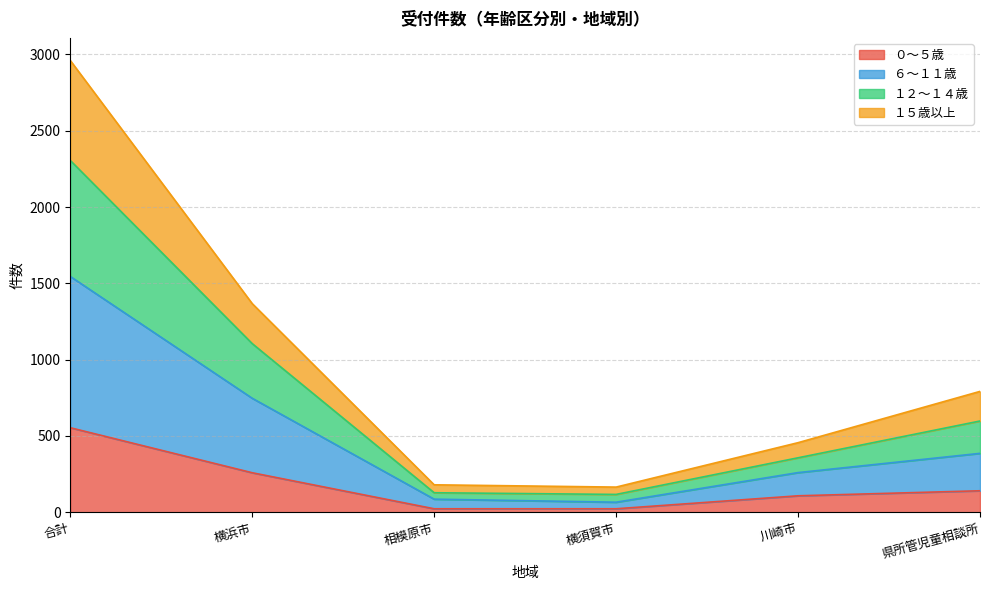

What is the total value across all series at 合計?

2960